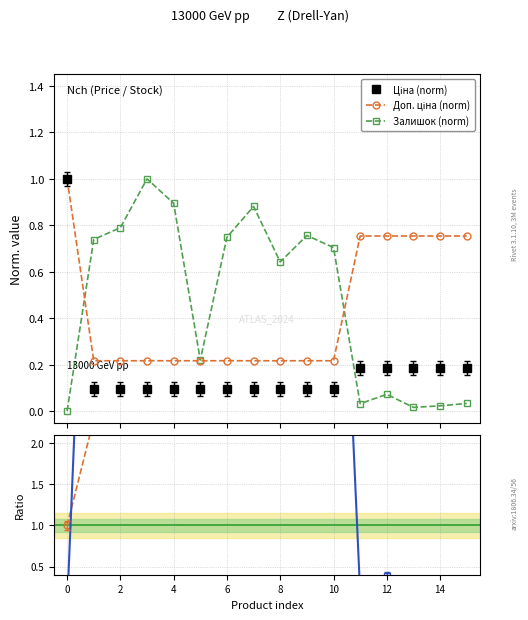

How many lines are shown in the chart?

5